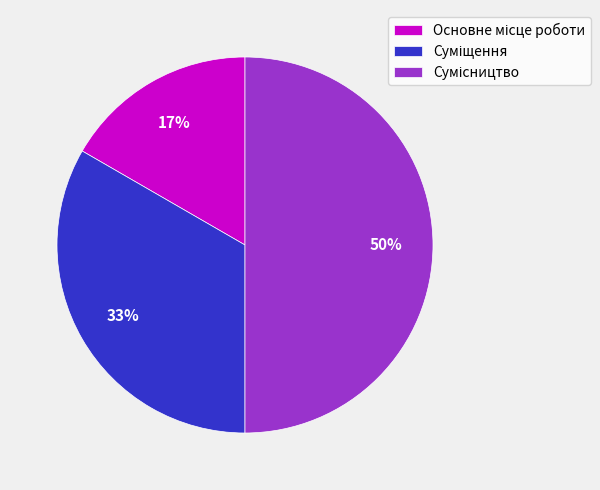

To the nearest percent, what is the difference between the largest and smallest slice percentages?

33%